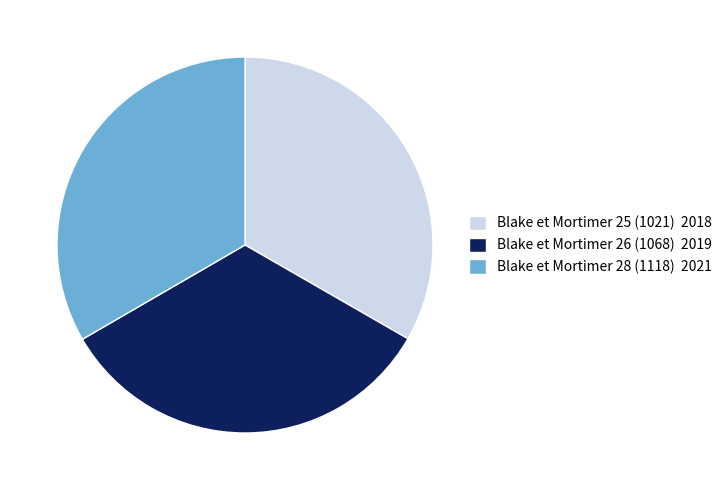

Is it true that Blake et Mortimer 26 (1068) 2019 is 33% of the pie?

True